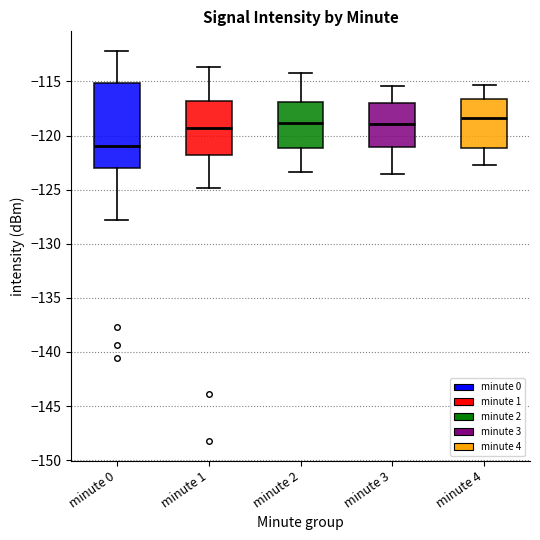

Reading left to right, read every box against the y-axis: the position of its median line, the range the box covers, and the ends of its whiskers. The values are not printed on the chart, so give them approximately, as read against the axis.

minute 0: median -121.0, box -123.0 to -115.0, whiskers -128.0 to -112.0
minute 1: median -119.5, box -122.0 to -117.0, whiskers -125.0 to -113.5
minute 2: median -119.0, box -121.0 to -117.0, whiskers -123.5 to -114.0
minute 3: median -119.0, box -121.0 to -117.0, whiskers -123.5 to -115.5
minute 4: median -118.5, box -121.0 to -116.5, whiskers -122.5 to -115.5